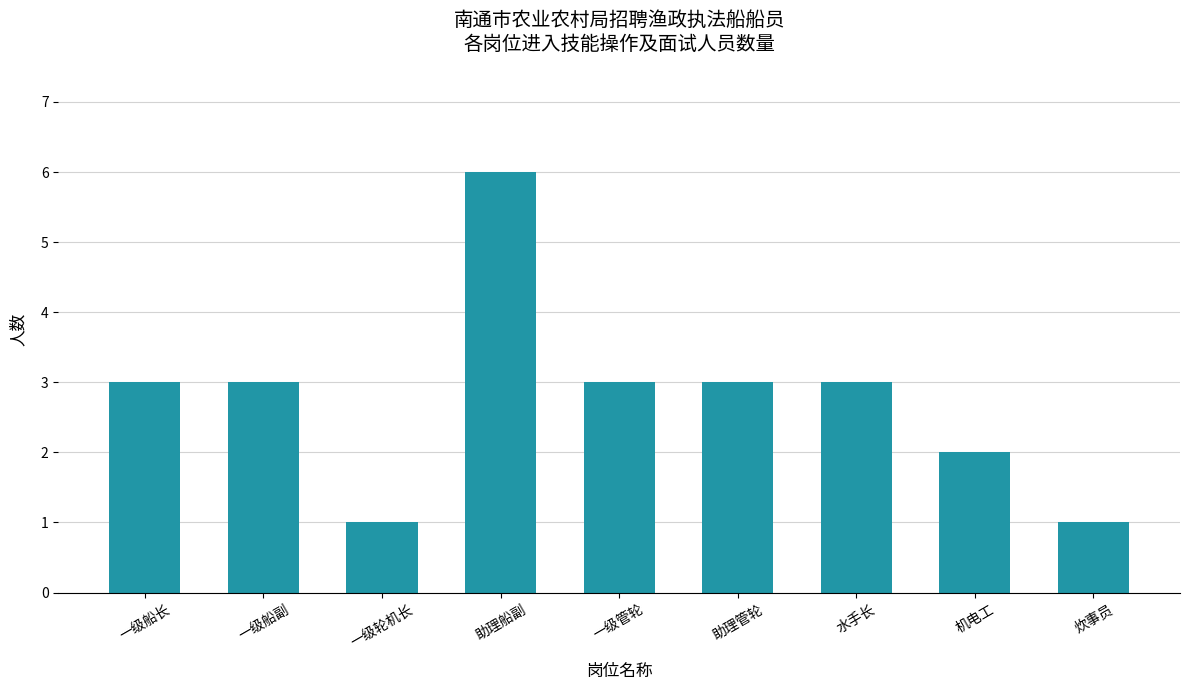

The chart shows a value of 0 at 炊事员. True or false?

False